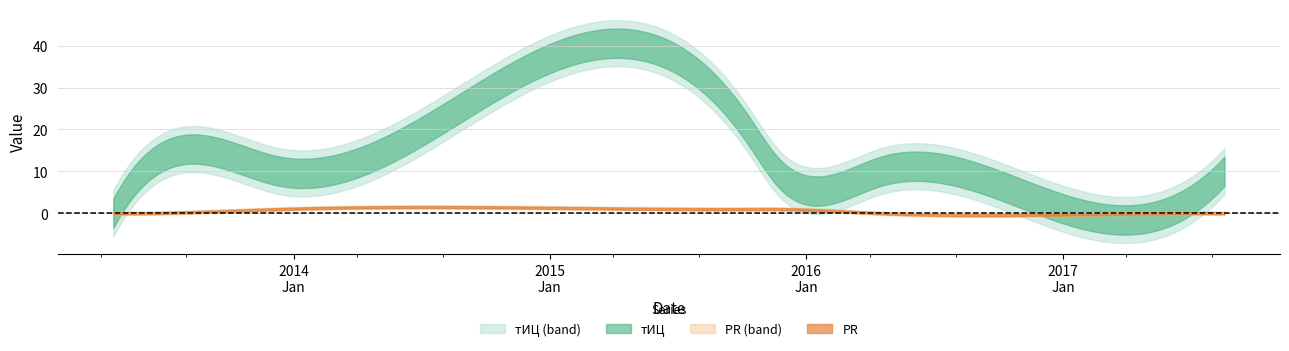

True or false: PR and тИЦ cross at least once.

False